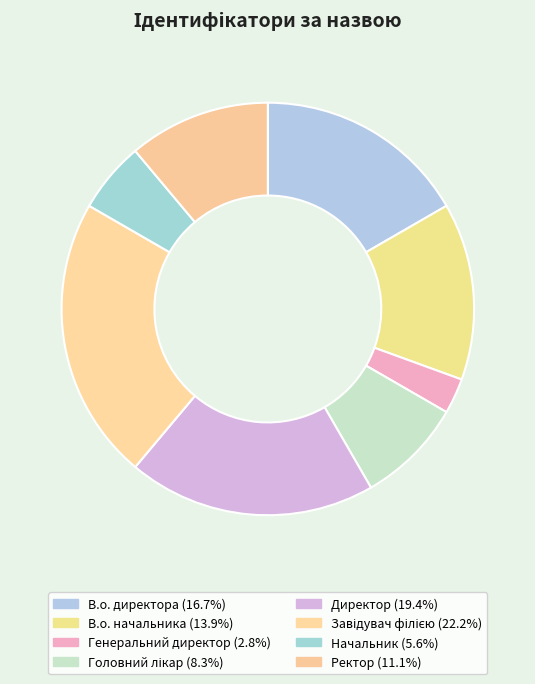

Is it true that Ректор is 11% of the pie?

True